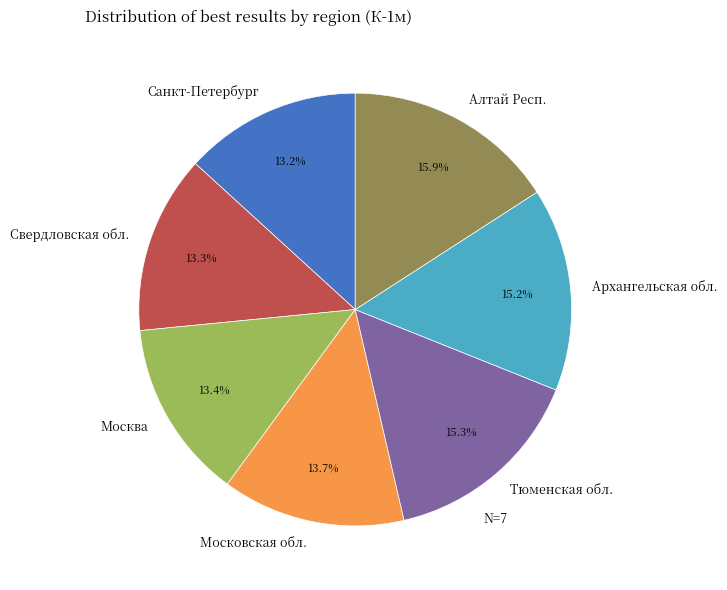

Which category has the biggest portion of the pie?

Алтай Респ.